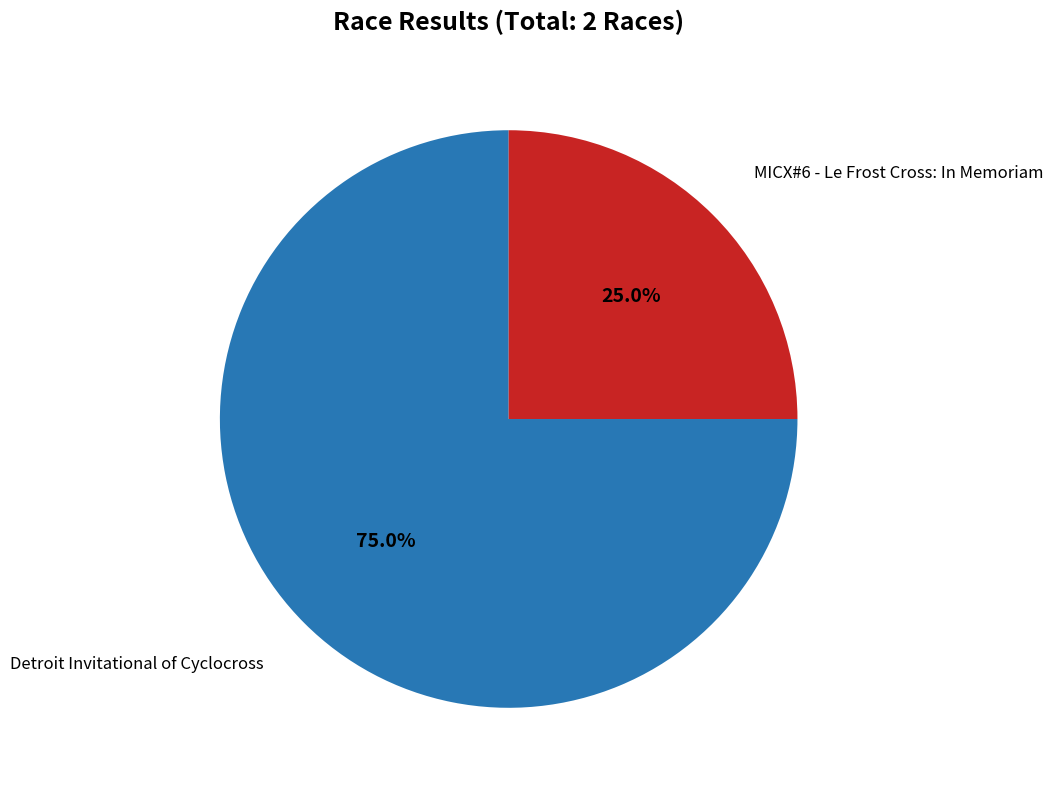

True or false: Detroit Invitational of Cyclocross accounts for 89% of the total.

False